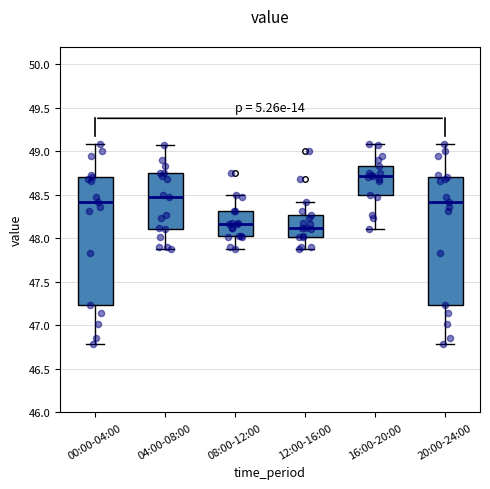

Reading left to right, read every box against the y-axis: the position of its median line, the range the box covers, and the ends of its whiskers. The values are not printed on the chart, so give them approximately, as read against the axis.

00:00-04:00: median 48.40, box 47.25 to 48.70, whiskers 46.80 to 49.10
04:00-08:00: median 48.45, box 48.10 to 48.75, whiskers 47.90 to 49.05
08:00-12:00: median 48.15, box 48.05 to 48.30, whiskers 47.90 to 48.50
12:00-16:00: median 48.10, box 48.00 to 48.25, whiskers 47.90 to 48.40
16:00-20:00: median 48.70, box 48.50 to 48.85, whiskers 48.10 to 49.10
20:00-24:00: median 48.40, box 47.25 to 48.70, whiskers 46.80 to 49.10